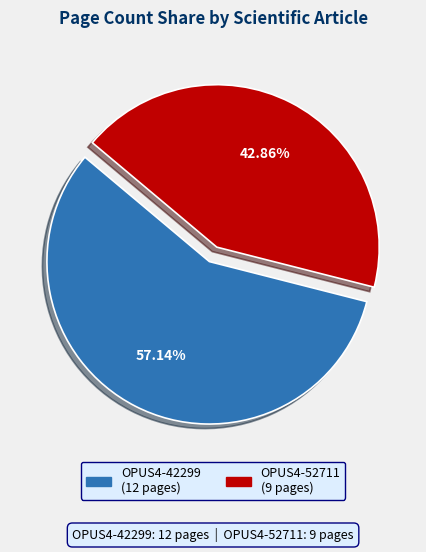

Rank the categories by value from lowest to highest.

OPUS4-52711, OPUS4-42299